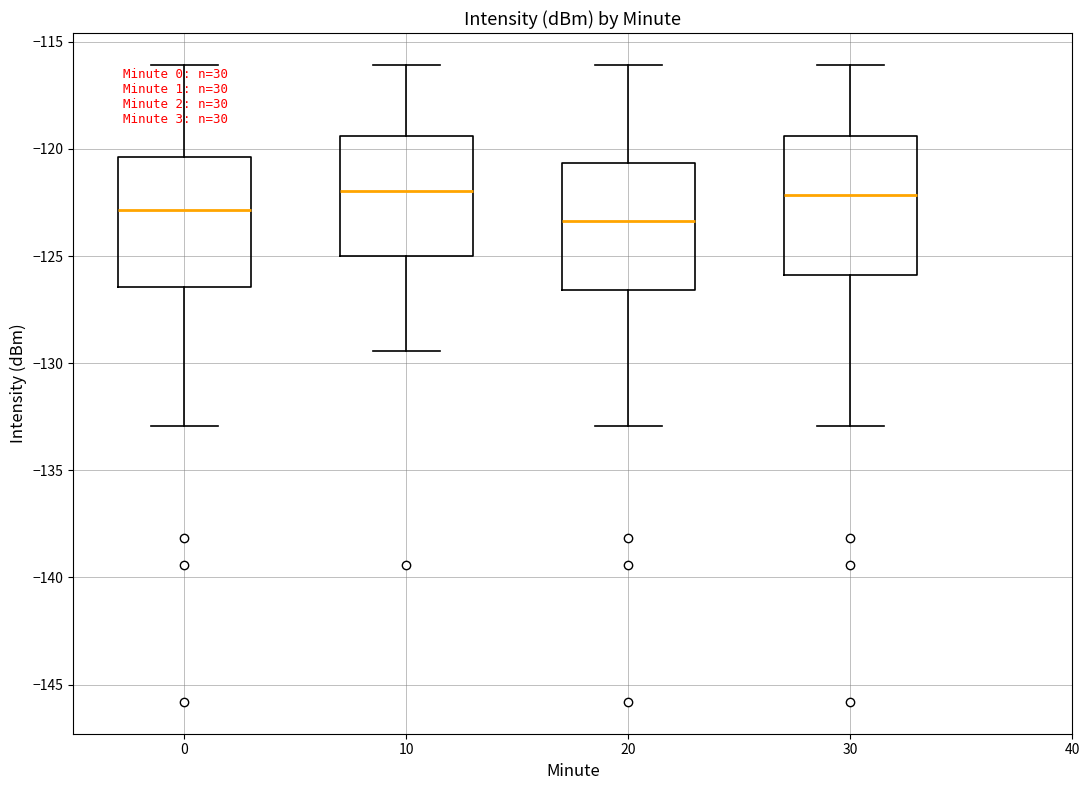

Where is the upper edge of the box at x = 30 on the y-axis? The values are not printed on the chart, so give them approximately, as read against the axis.

-119.5